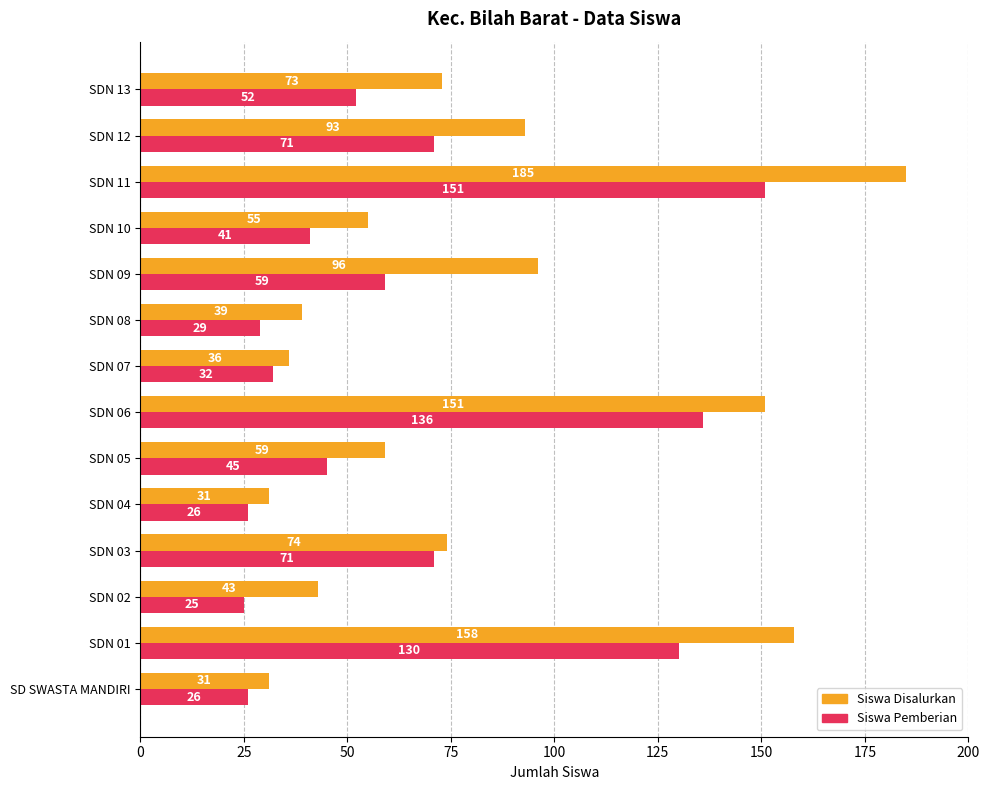

What is the difference between the maximum and minimum values in the Siswa Pemberian series?

126